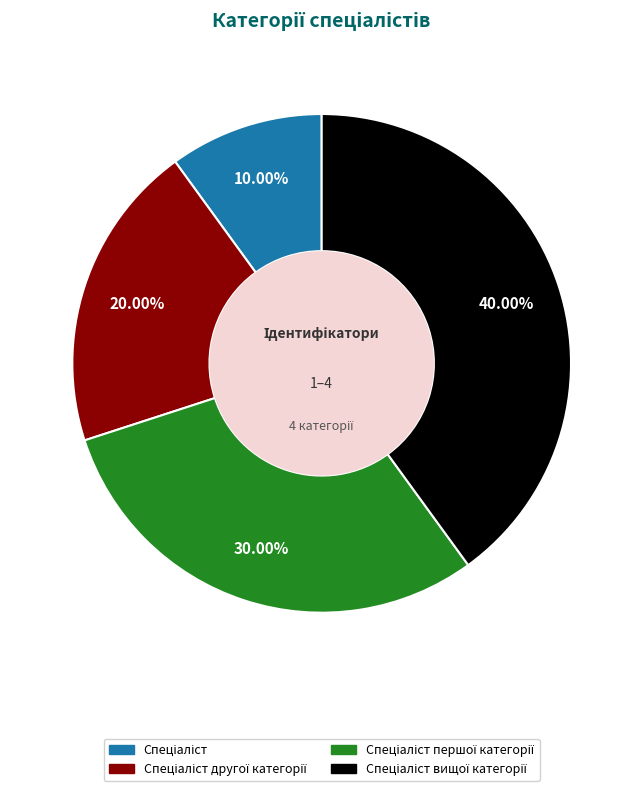

Is there a majority slice in this chart?

No